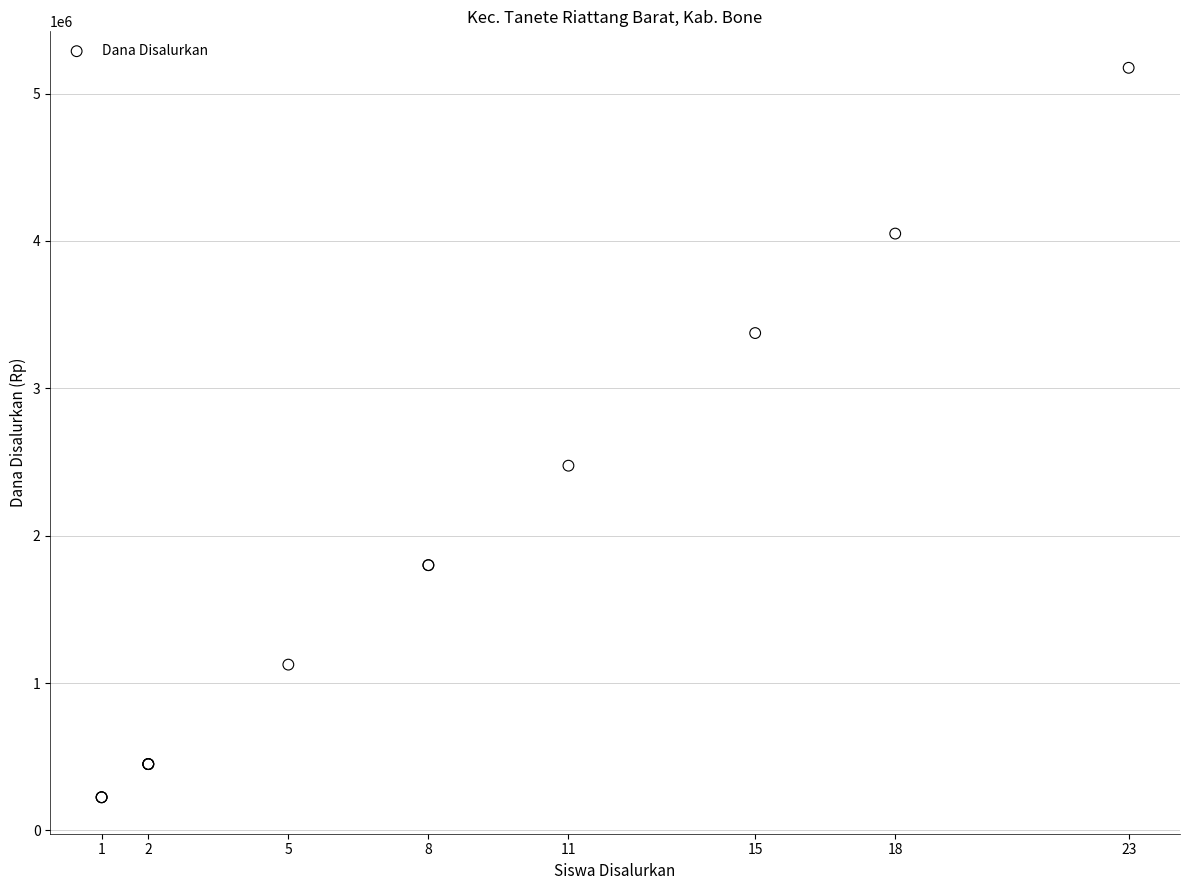

What Y value in the scatter plot is closest to 2700000?

2475000